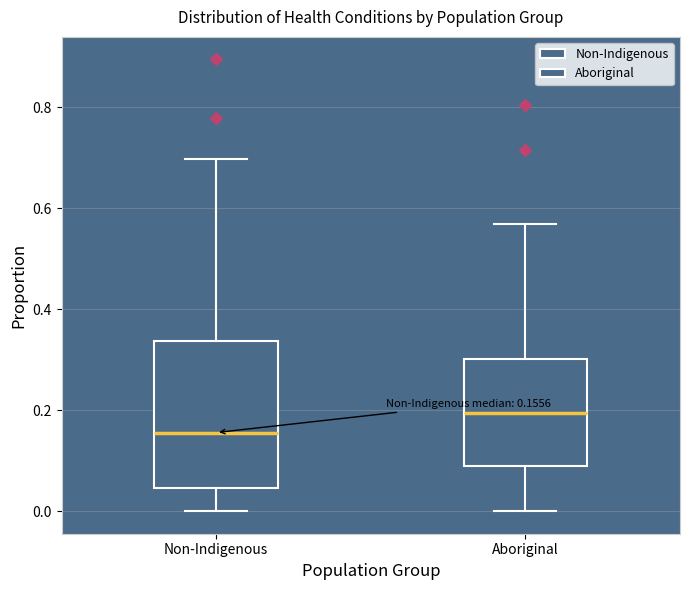

Which box is the tallest, from its lower edge to its upper edge?

Non-Indigenous